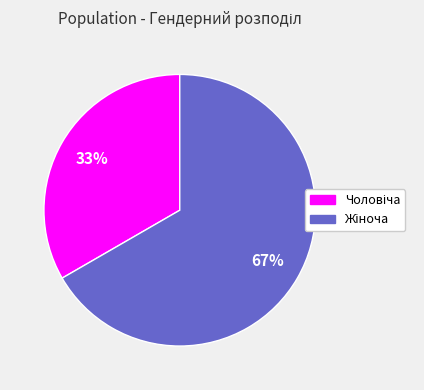

Is there a majority slice in this chart?

Yes